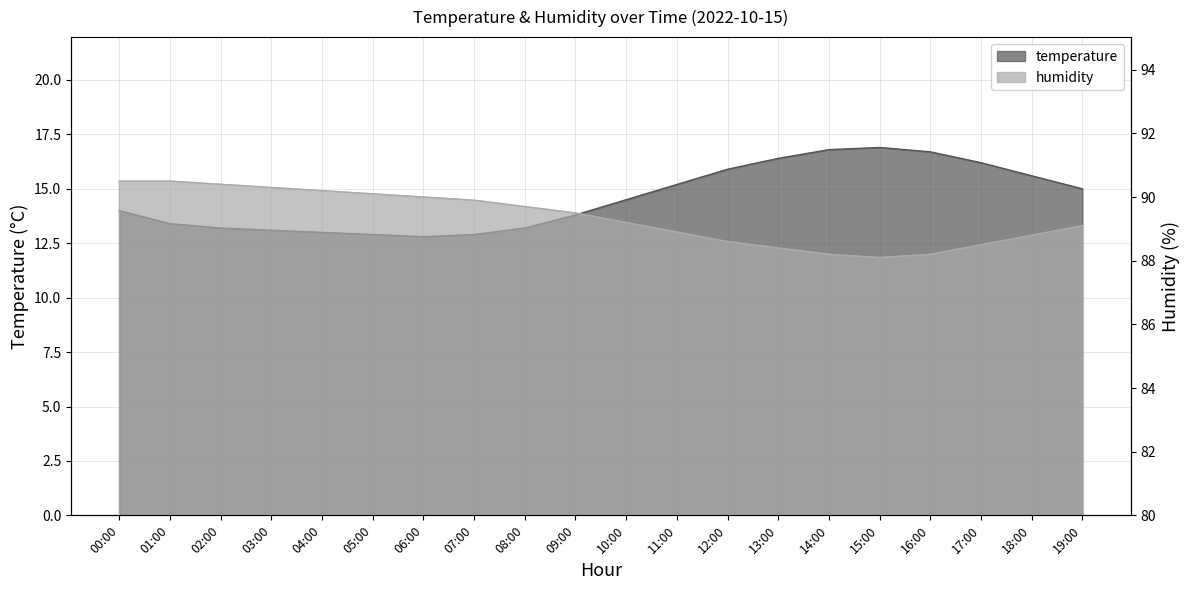

At which label is temperature closest to 14?

00:00